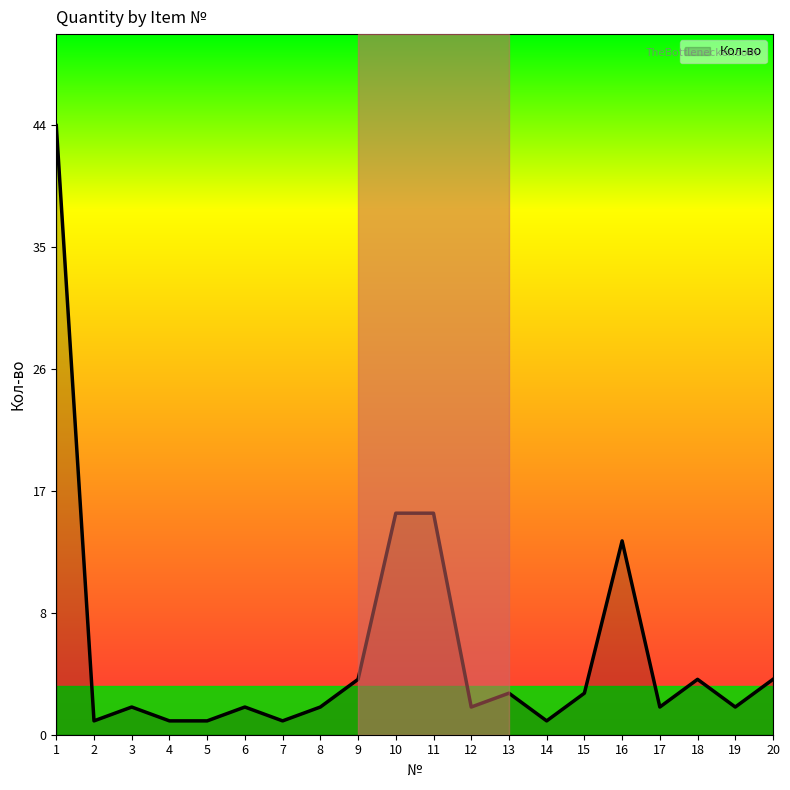

Does the chart have visible grid lines?

No